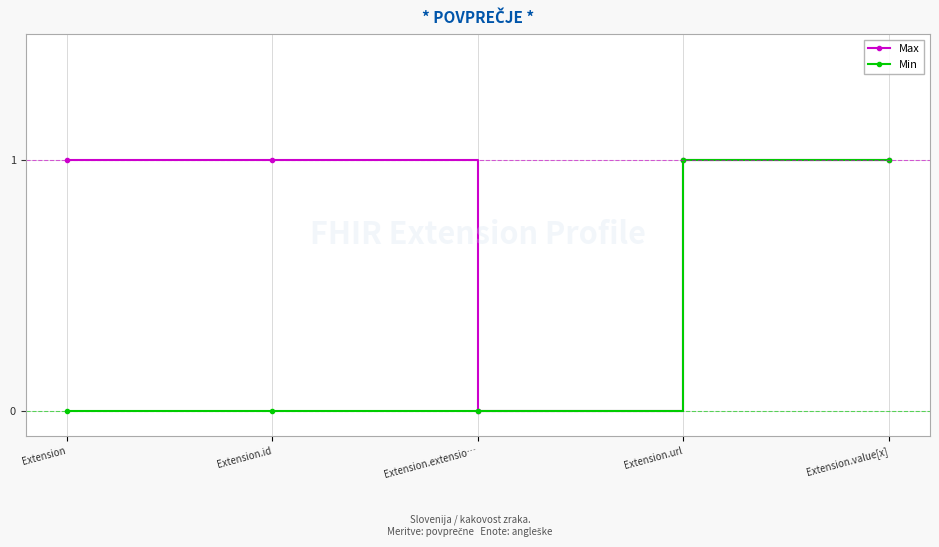

Does the chart display data point markers on the line(s)?

Yes